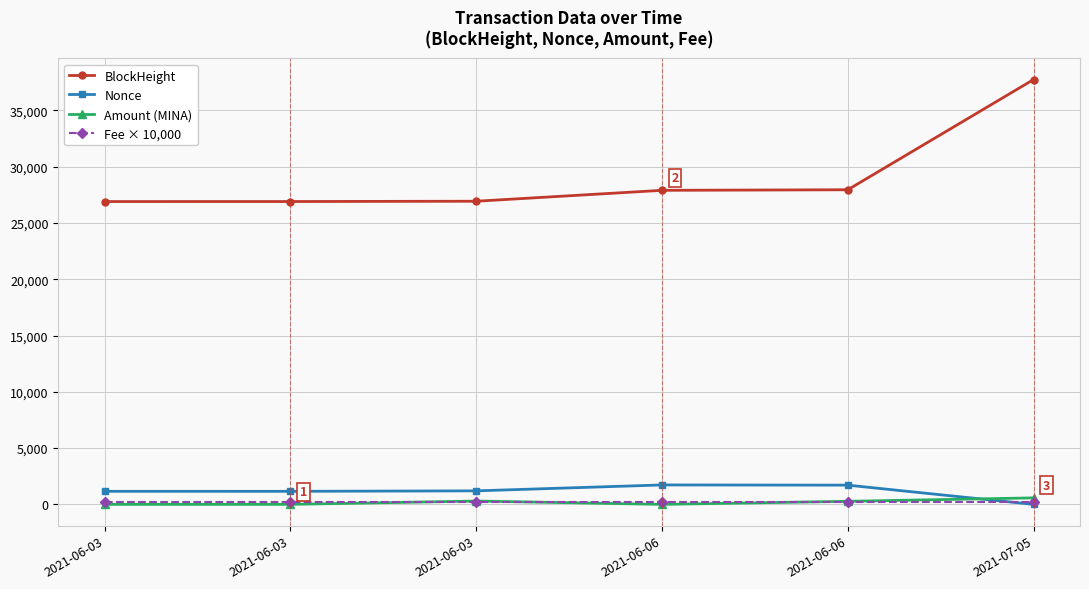

List the series in order of their peak value, highest first.

BlockHeight, Nonce, Amount (MINA), Fee × 10,000